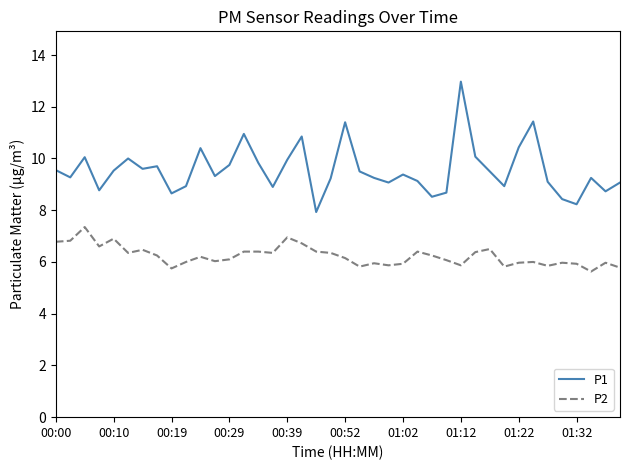

Which series has the largest range (max minus min)?

P1